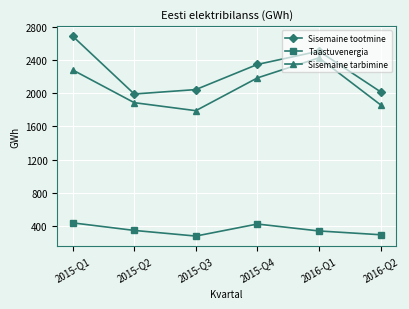

List the labels in order of Sisemaine tootmine value, smallest first.

2015-Q2, 2016-Q2, 2015-Q3, 2015-Q4, 2016-Q1, 2015-Q1